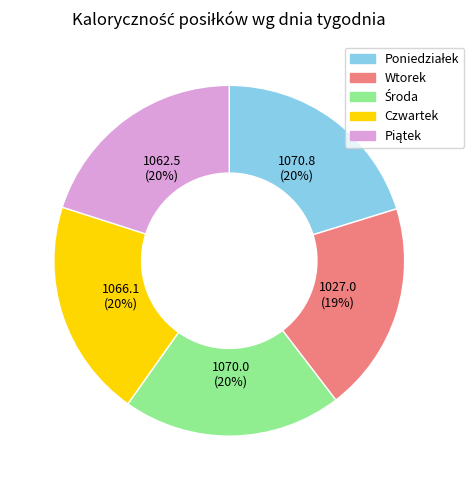

To the nearest percent, what is the average slice percentage?

20%